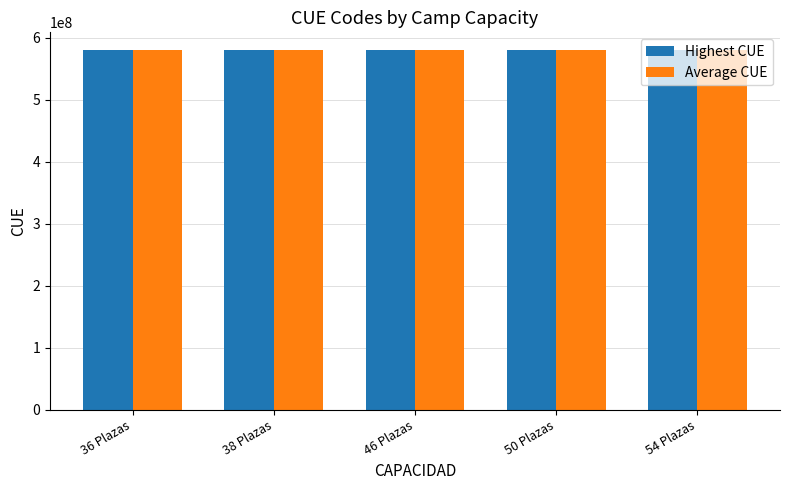

What is the label of the 4th bar from the right?

38 Plazas